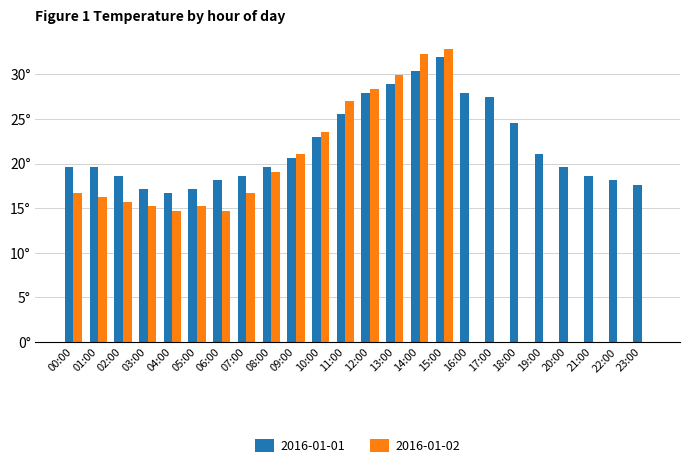

What are all the series names shown in the legend?

2016-01-01, 2016-01-02